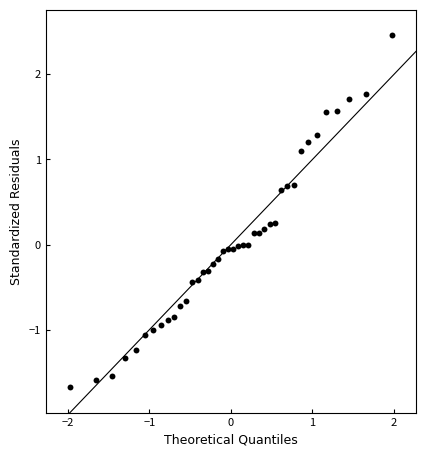

What is the range of Y values (max minus min)?

4.1